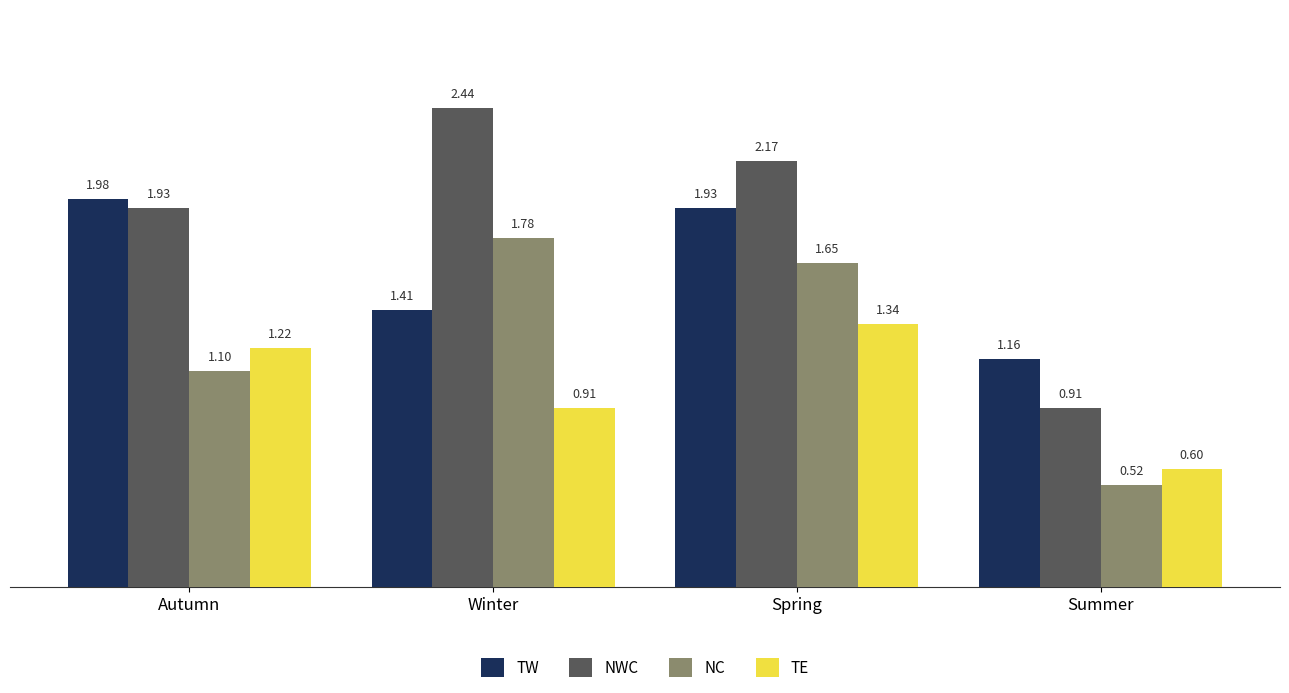

What is the difference between the maximum and second lowest values in the NC series?

0.7